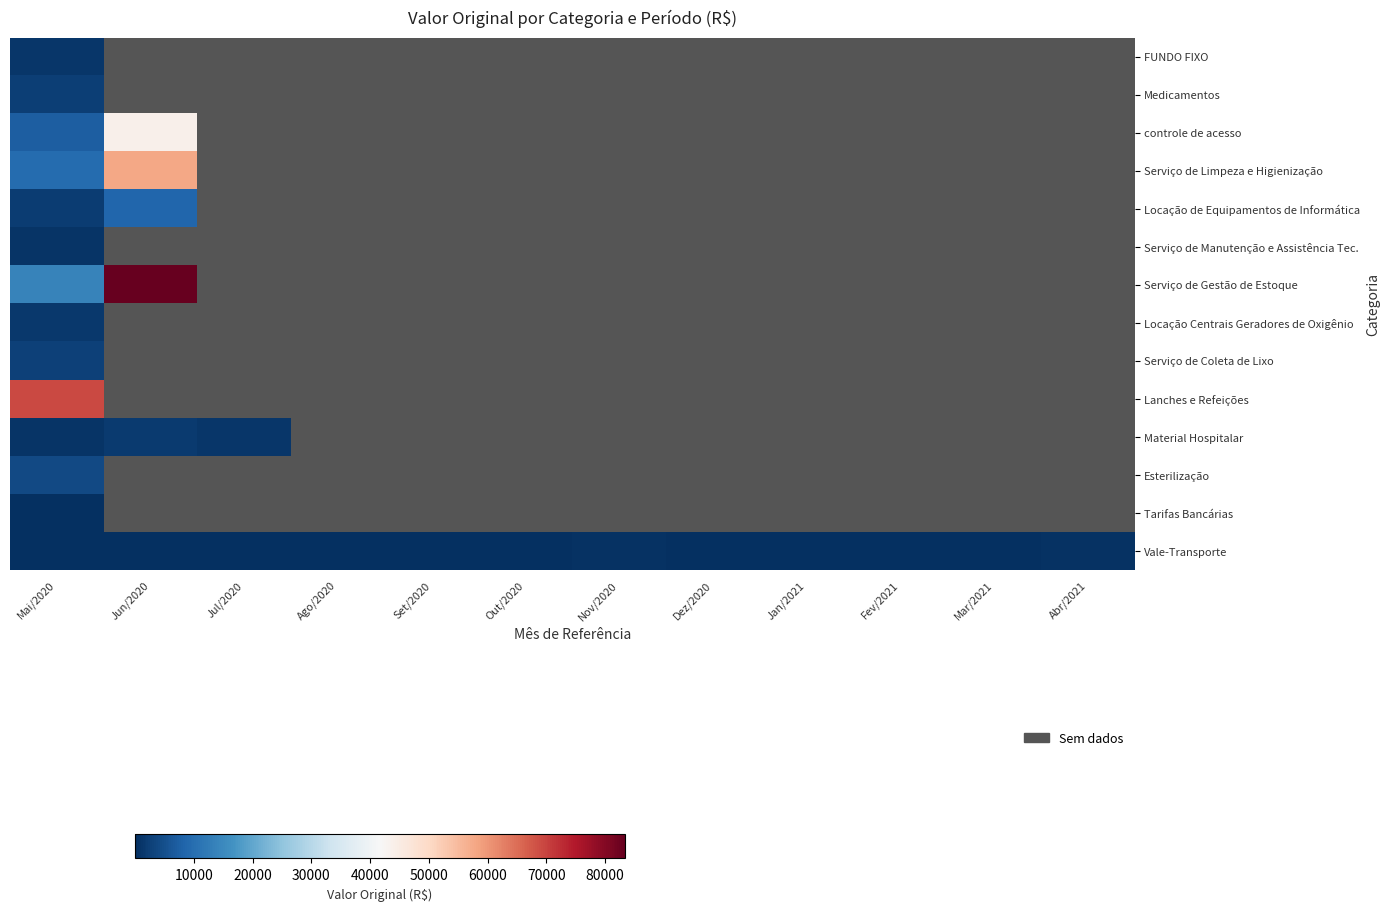

At which category does the chart reach its minimum across all series?

Mai/2020